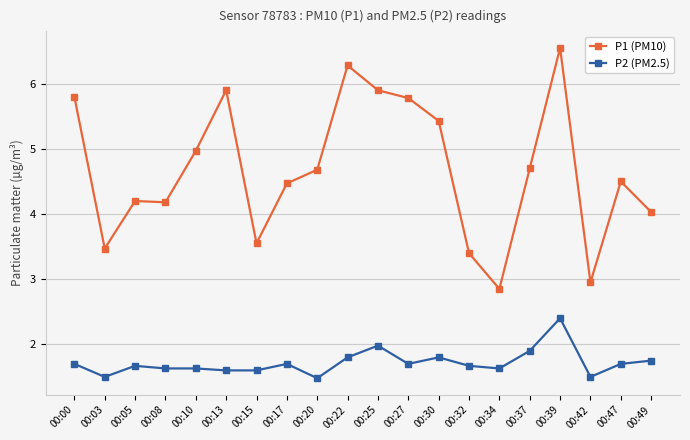

What is the difference between the second highest and minimum values in the P1 (PM10) series?

3.4